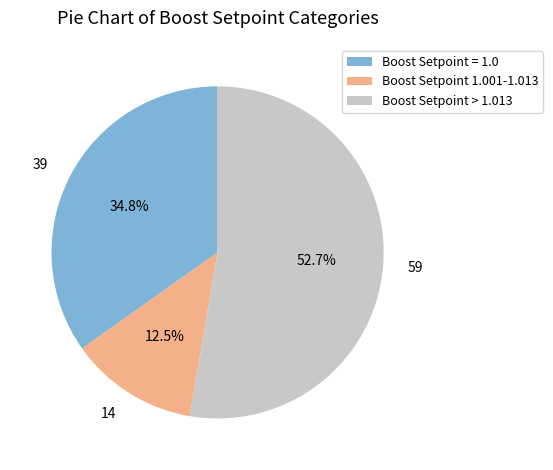

Combined, do 39 and 59 account for over 50%?

Yes